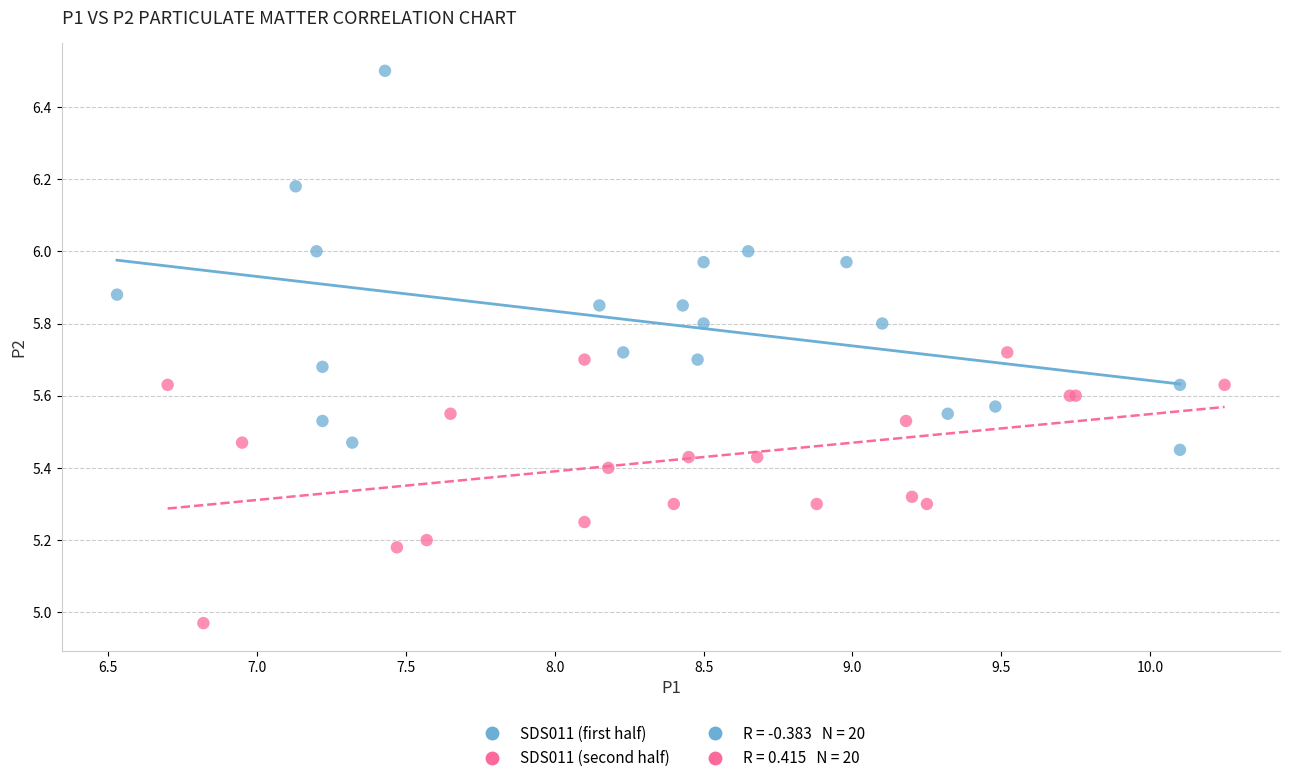

Which series reaches the minimum Y coordinate?

SDS011 (second half)